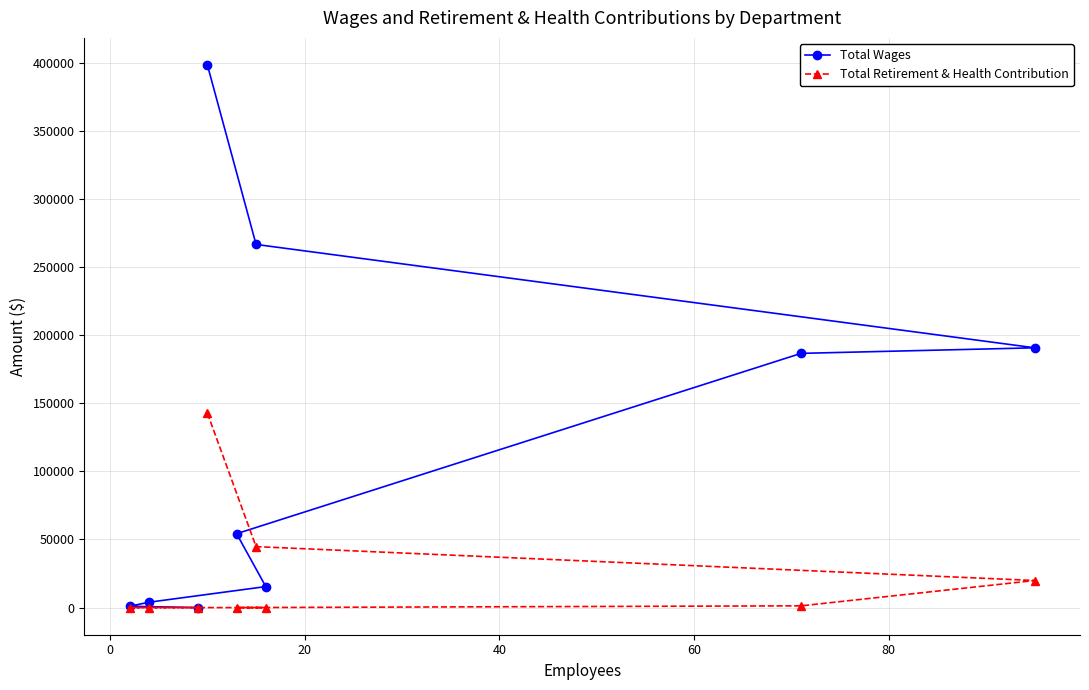

How many distinct data groups are displayed?

2